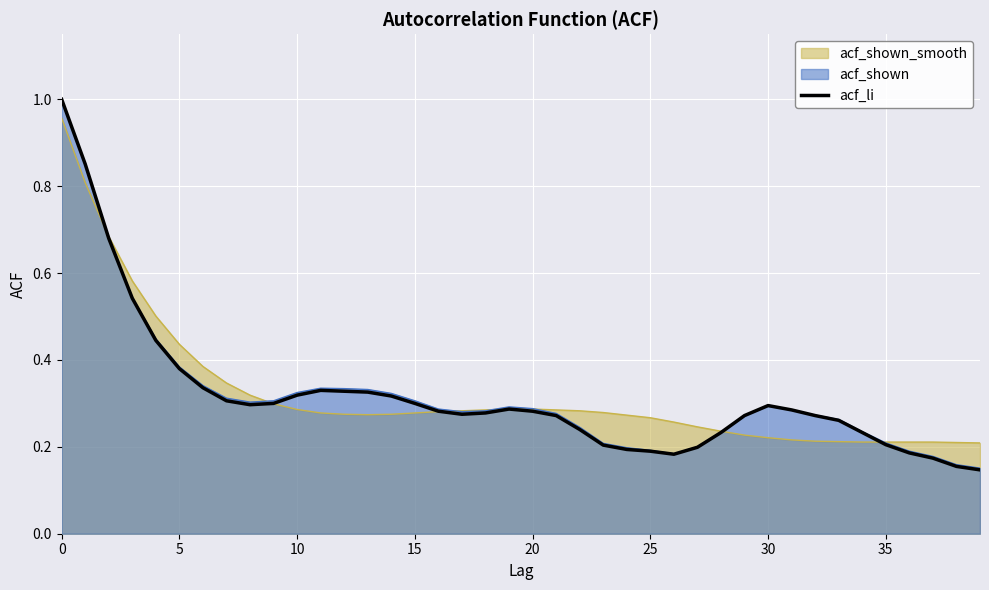

How many categories are shown in the chart?

40